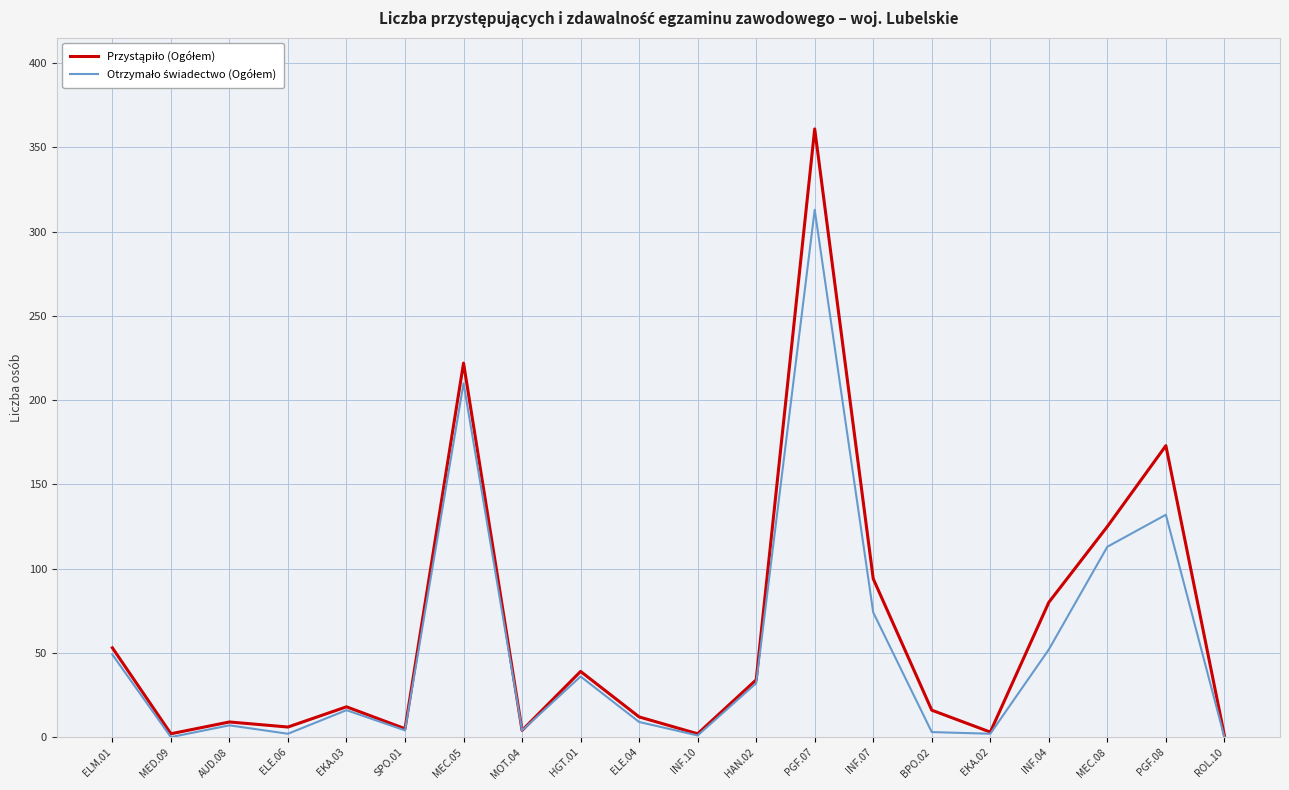

At which category is the sum across all series the highest?

PGF.07